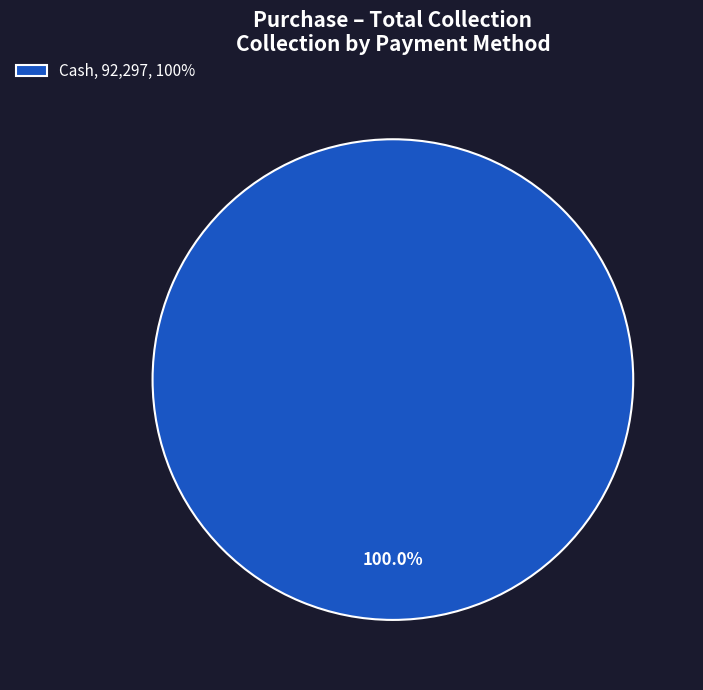

How many slices are in this pie chart?

1